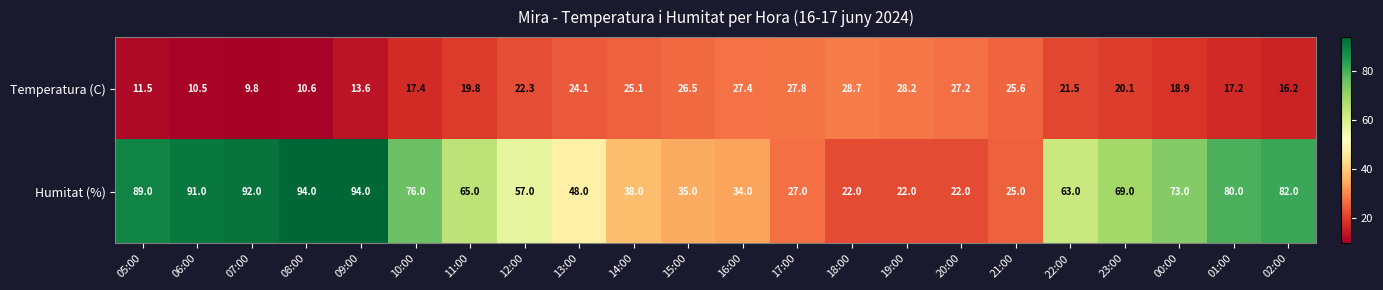

Which series has the largest total across all categories?

Humitat (%)